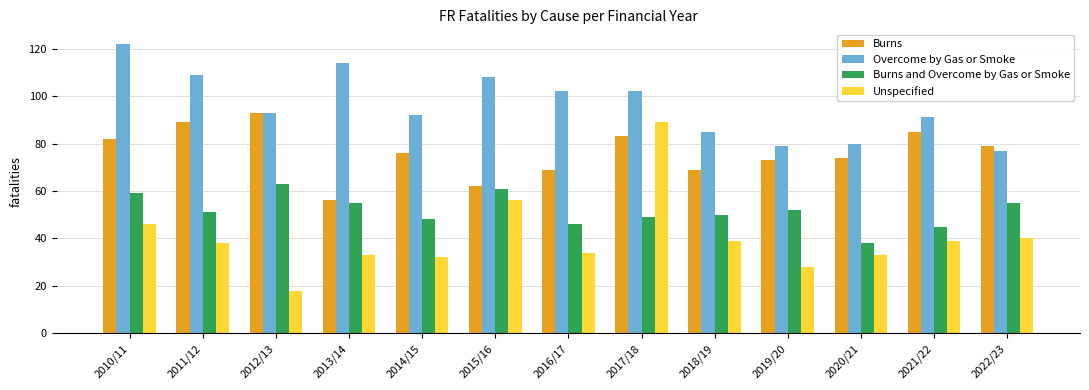

What is the total value across all series at 2021/22?

260